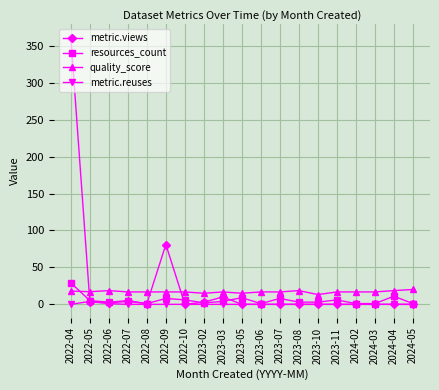

Which series has the widest spread of values?

metric.views